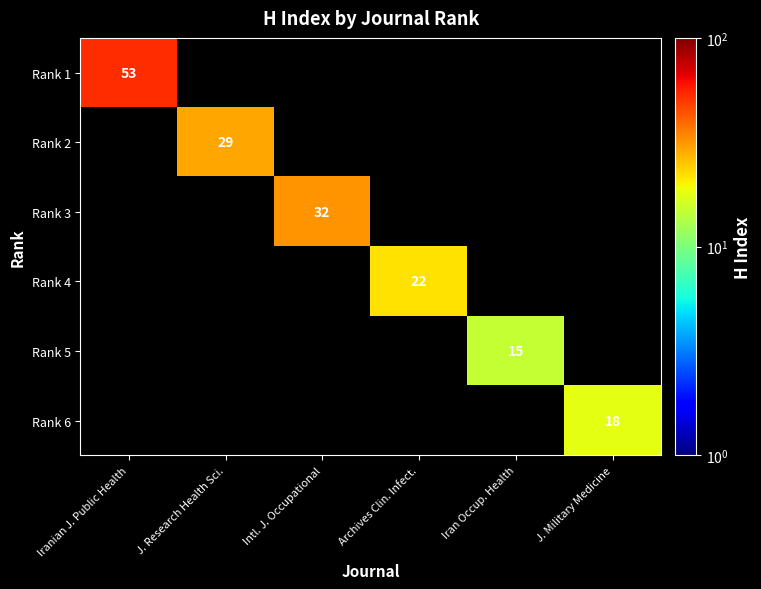

The Rank 1 series shows 53 at Iranian J. Public Health. True or false?

True